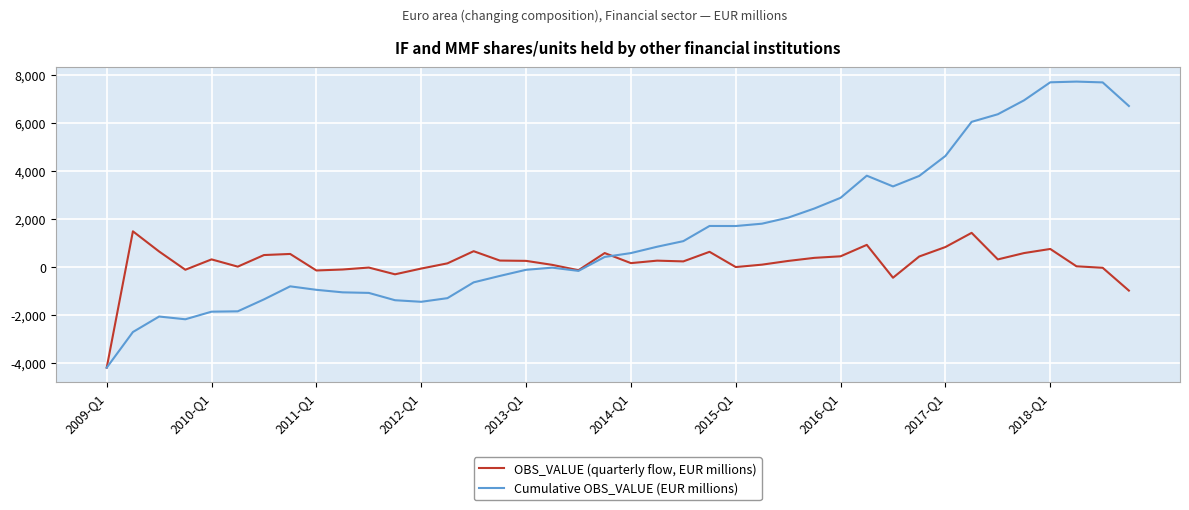

What is the difference between the maximum and minimum values in the OBS_VALUE (quarterly flow, EUR millions) series?

5673.7